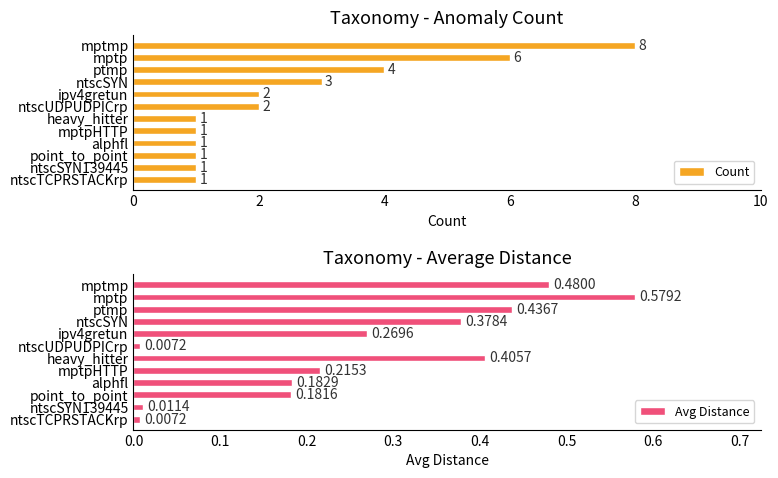

The Count series shows 2 at ntscUDPUDPICrp. True or false?

True